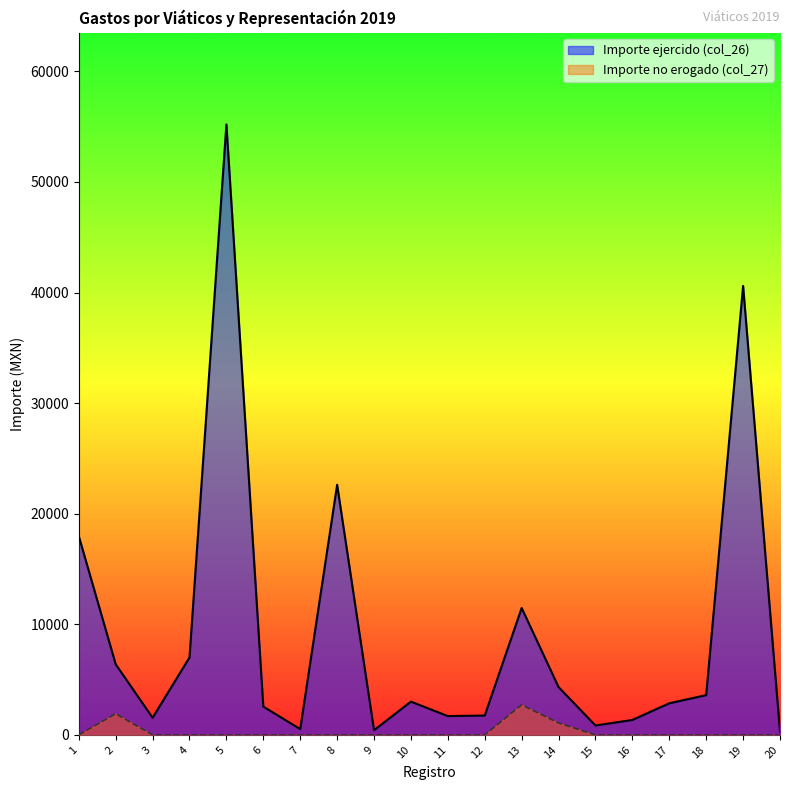

Count the number of categories in the chart.

20